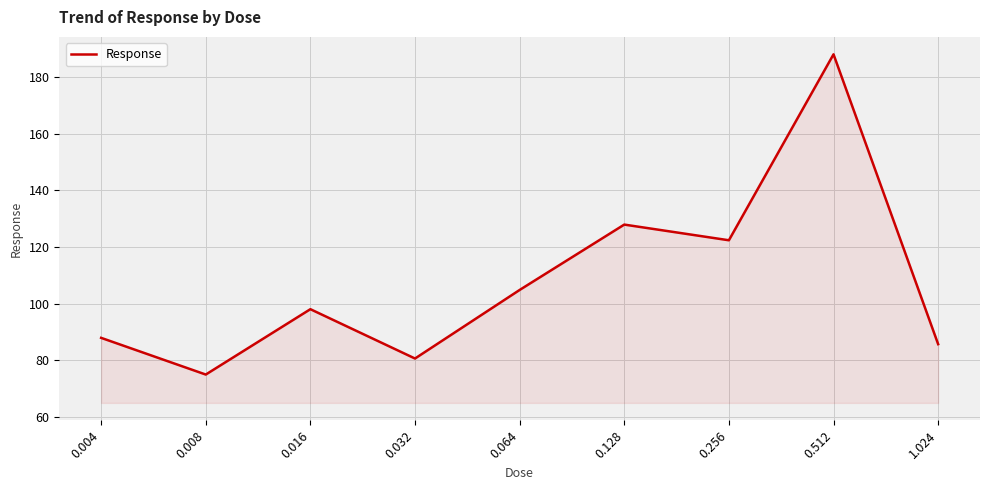

How many series are shown in this chart?

1